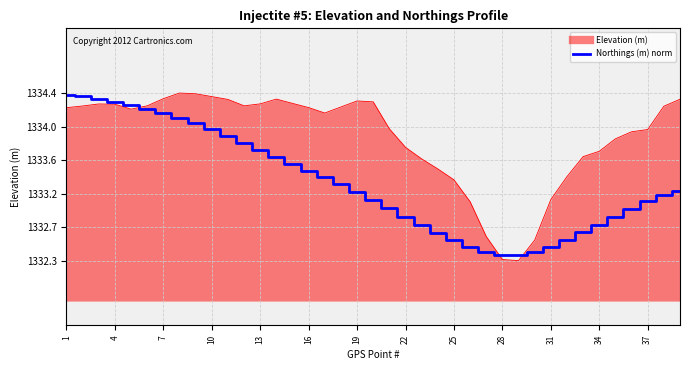

Is this an area chart (filled region under the line)?

Yes